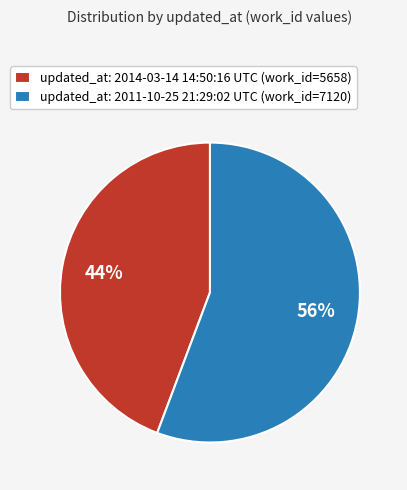

To the nearest percent, what portion does updated_at: 2014-03-14 14:50:16 UTC (work_id=5658) represent?

44%